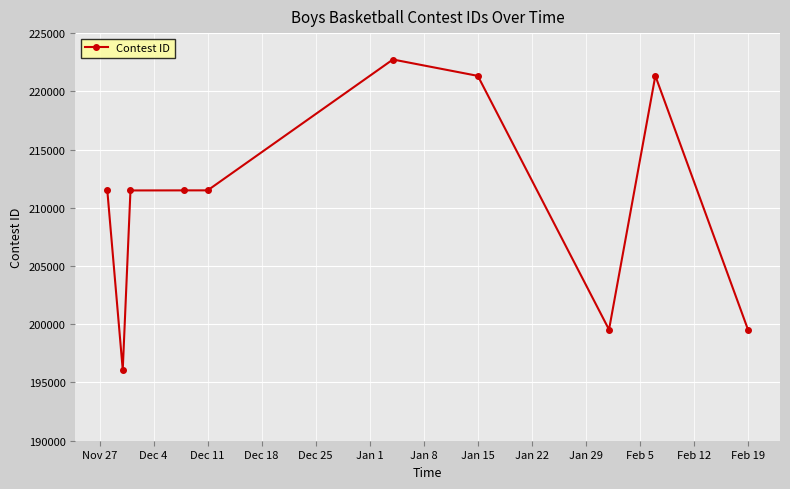

What is the value of the 2nd point from the left?

196089